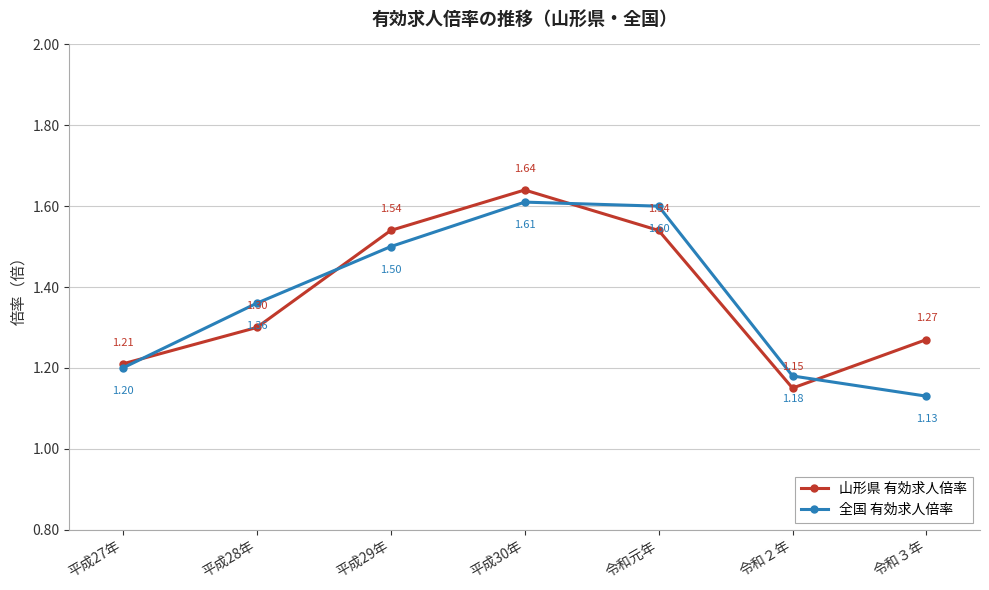

At which category does 山形県 有効求人倍率 reach its first local peak?

平成30年